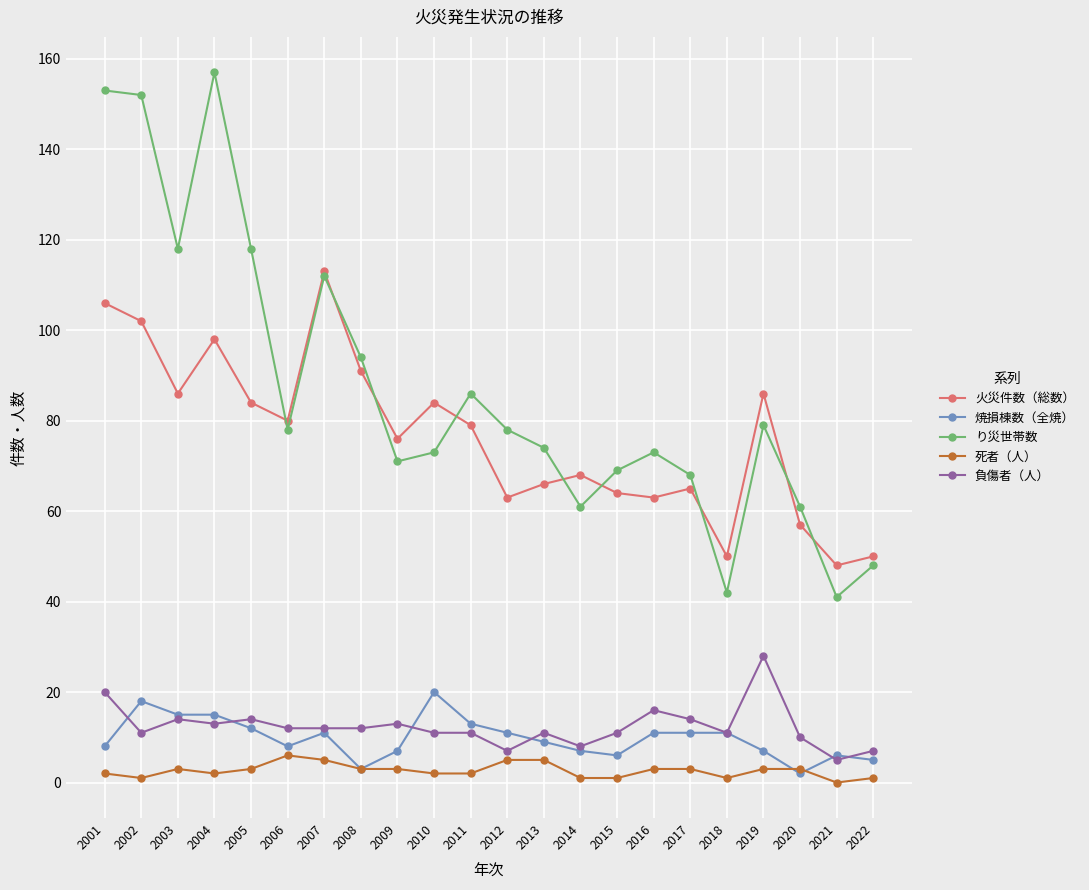

At how many categories does at least one series exceed 89?

7